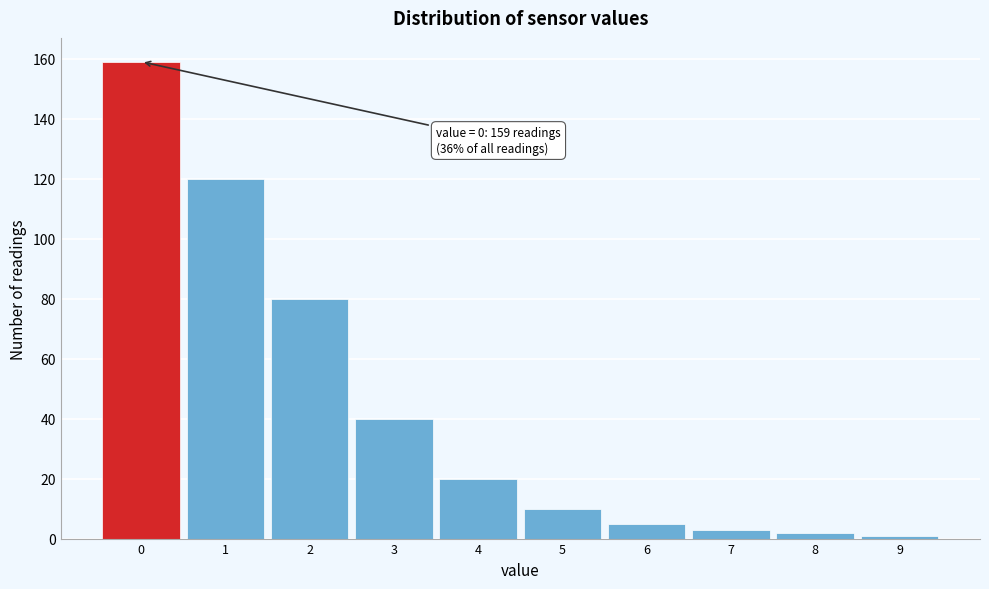

Which range on the x-axis has the tallest bar?

-0.5 to 0.5